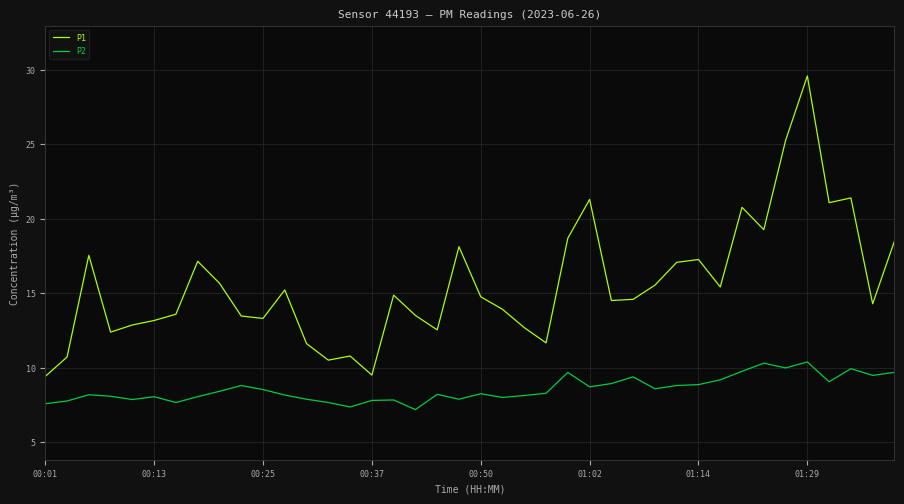

Which series has the largest total across all categories?

P1